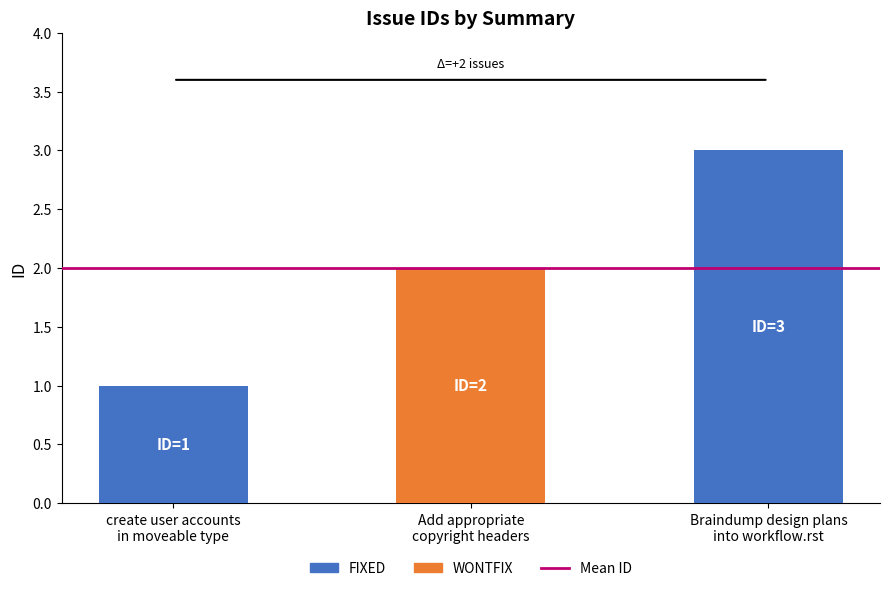

What is the average value?

2